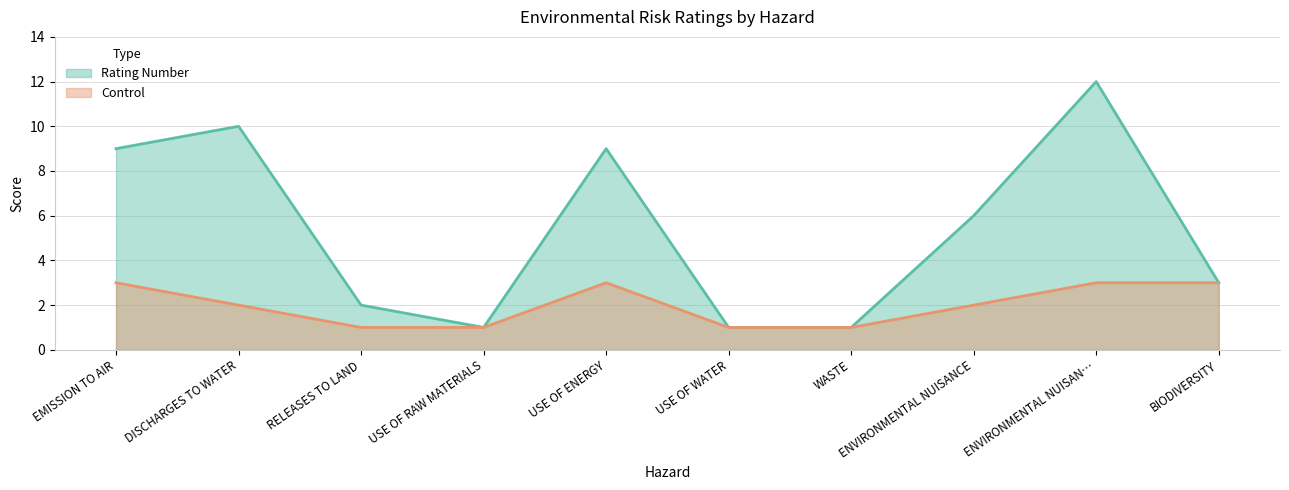

What is the spread (max minus min) of values at DISCHARGES TO WATER?

8